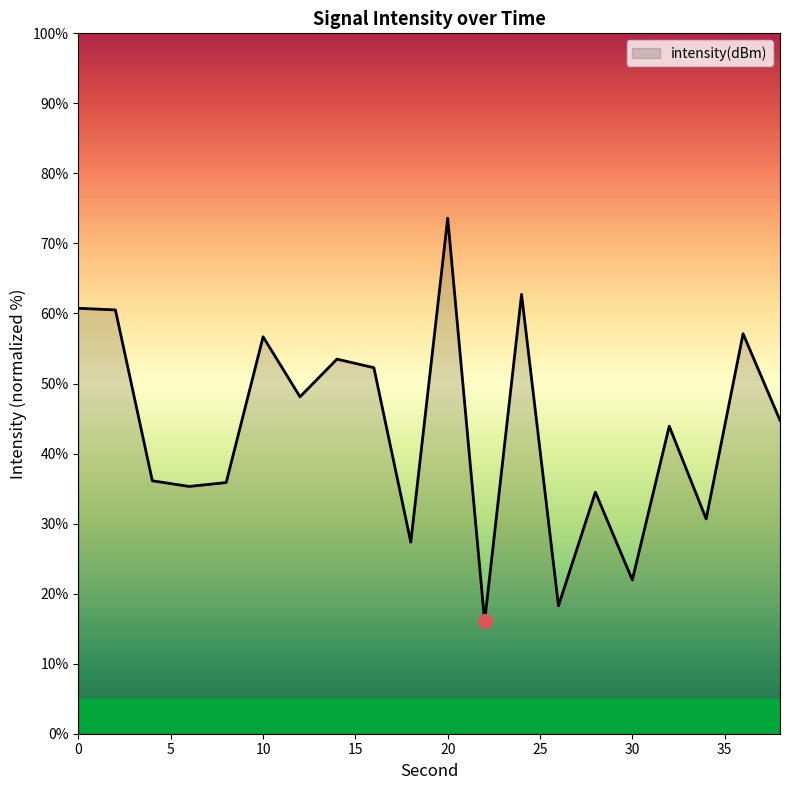

What is the minimum value shown in the chart?

16.0